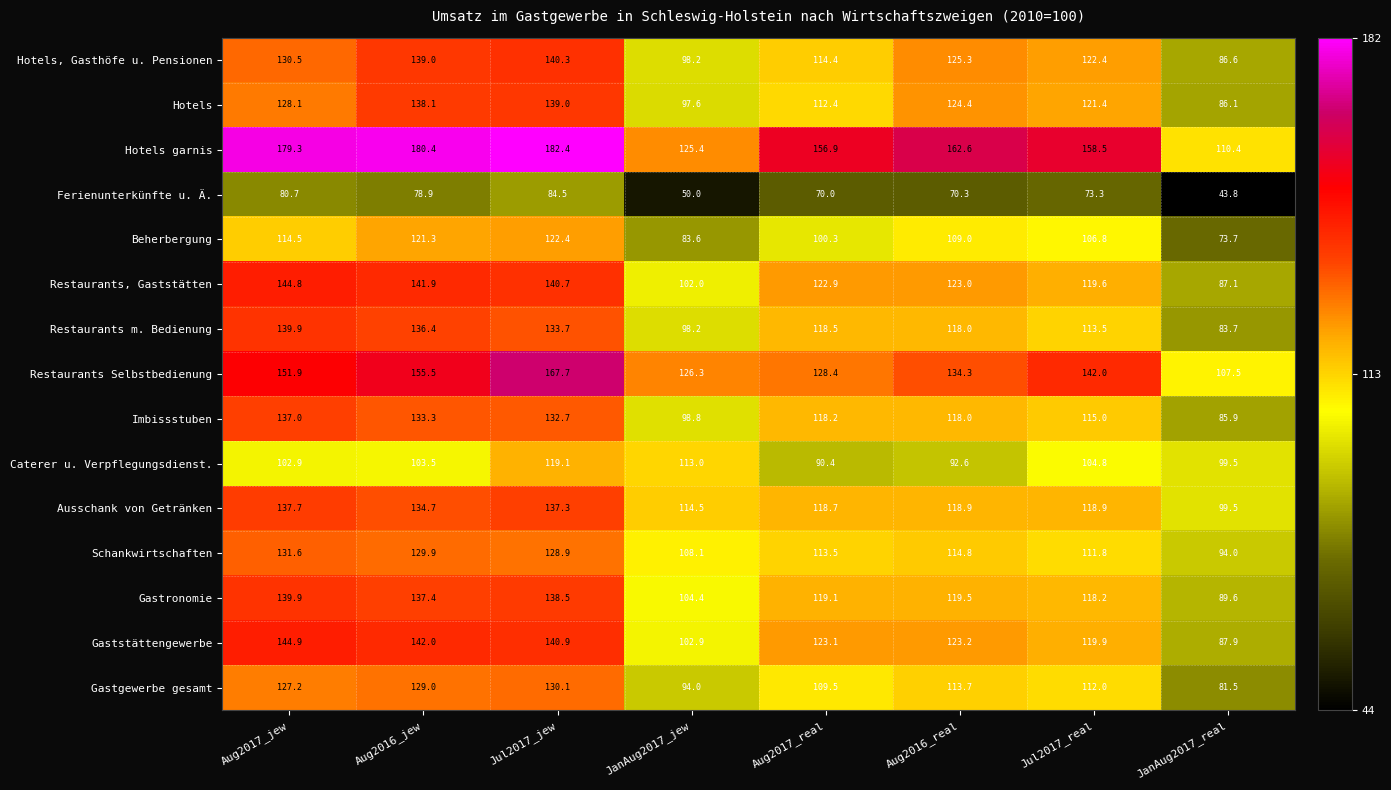

Is it true that Beherbergung equals 109.0 at Aug2016_real?

True